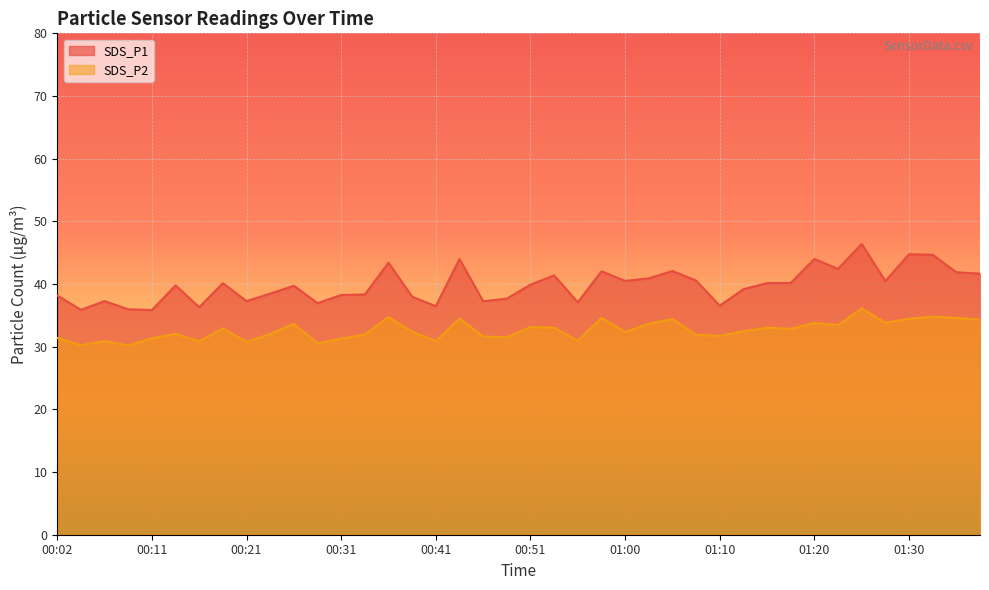

Is it true that SDS_P2 equals 12.0 at 01:05?

False